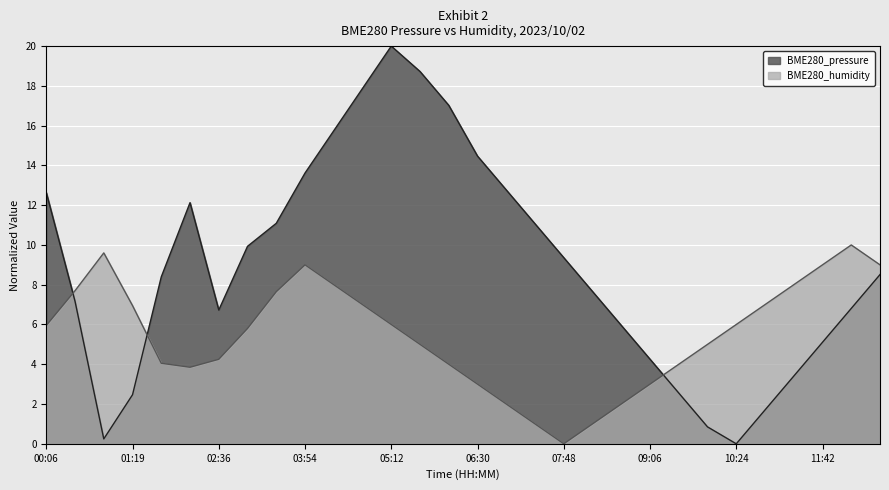

How many interior local valleys does the BME280_humidity series have?

2